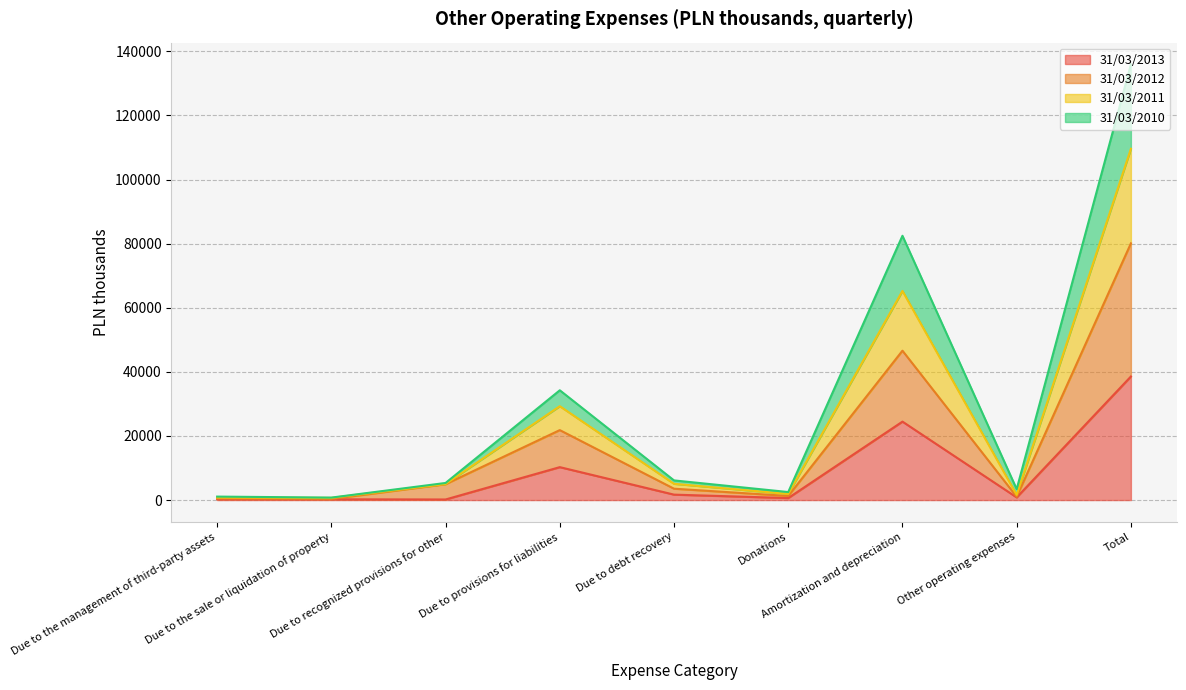

Does the chart have visible grid lines?

Yes